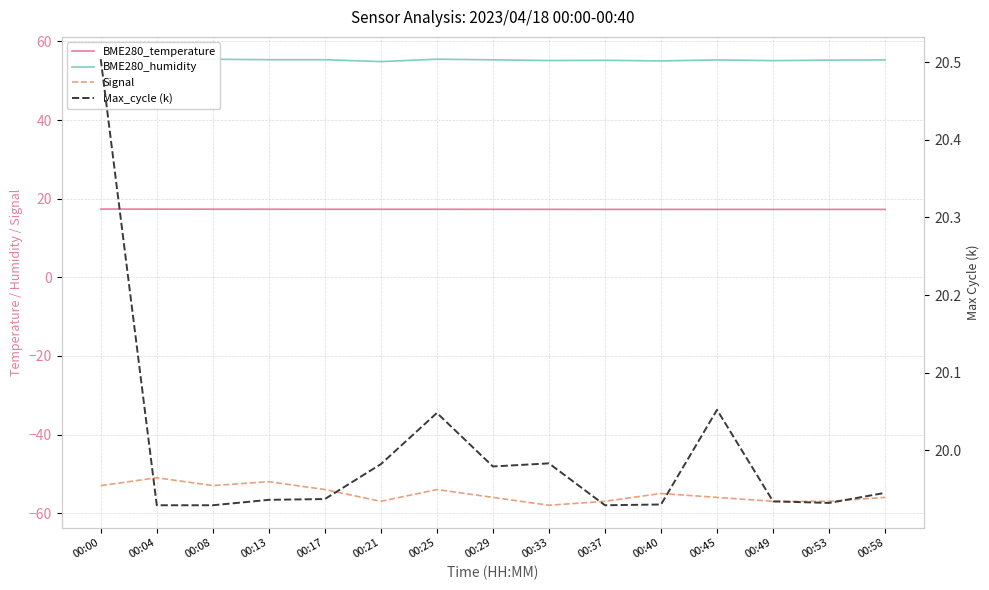

Where is the first local maximum for Max_cycle (k)?

00:25